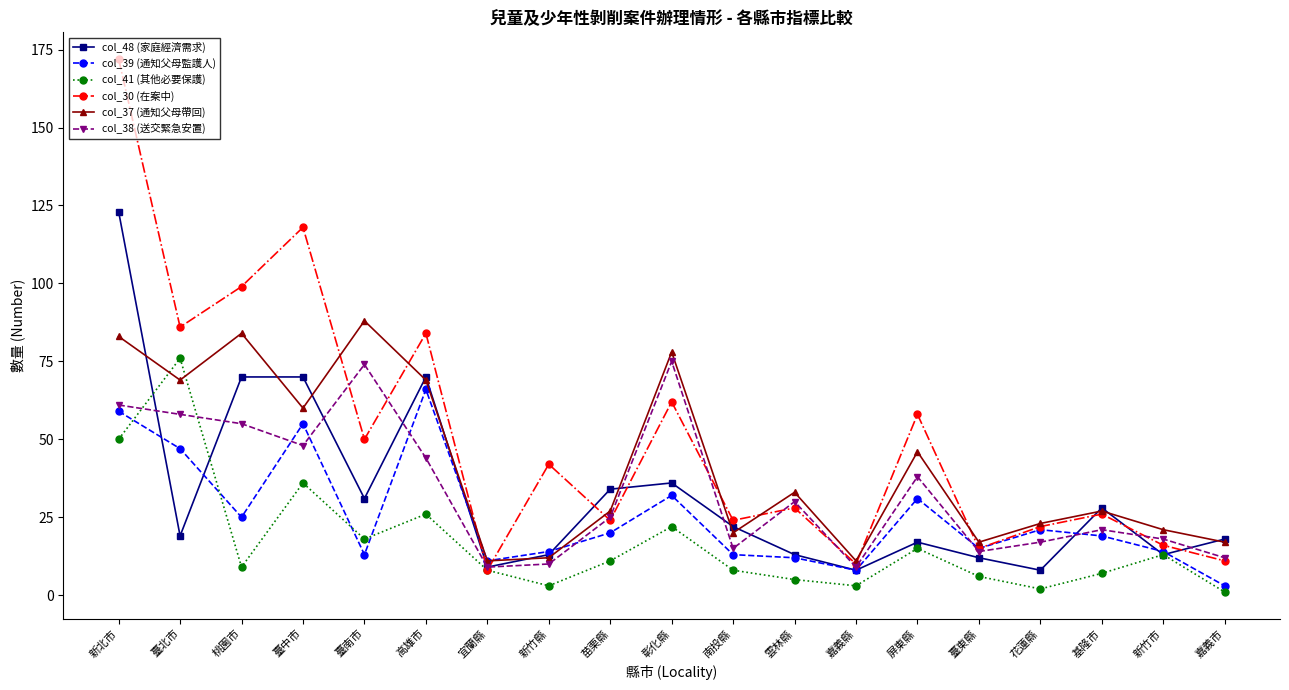

Which category has the highest value in the col_39 (通知父母監護人) series?

高雄市